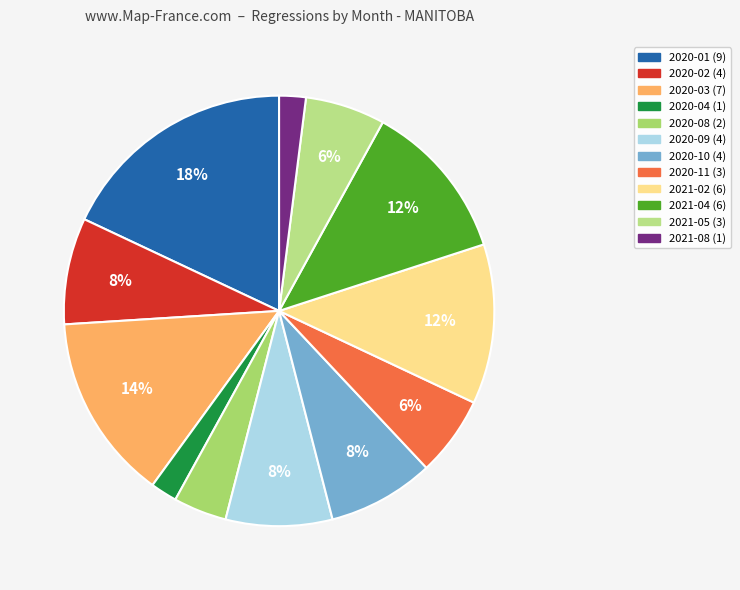

How many segments does this pie chart have?

12